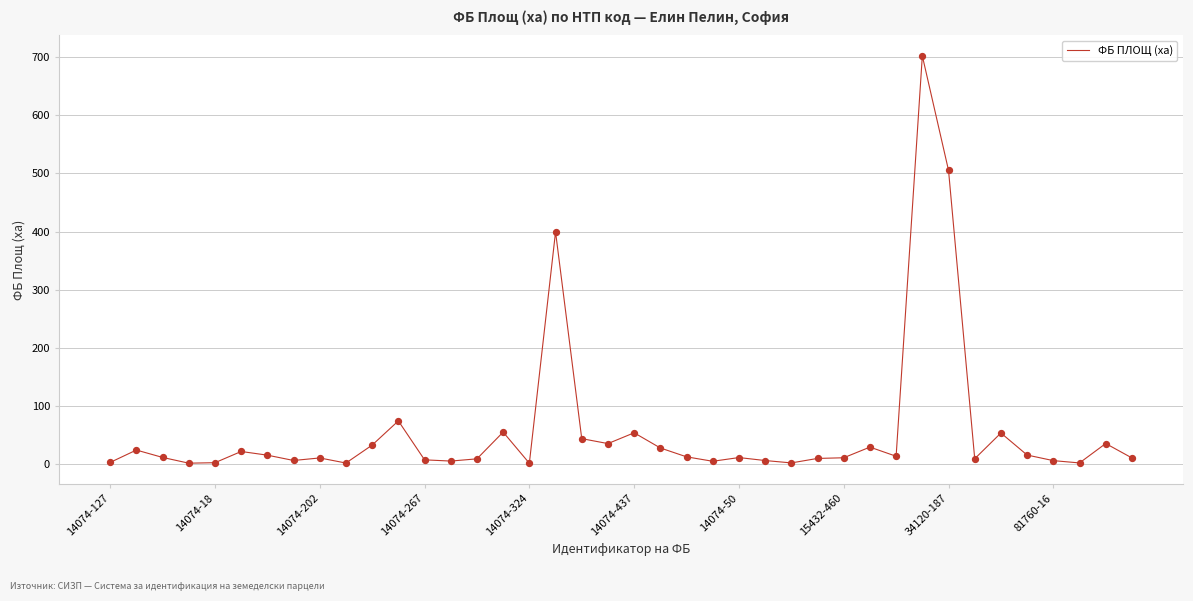

What is the greatest value displayed?

702.1